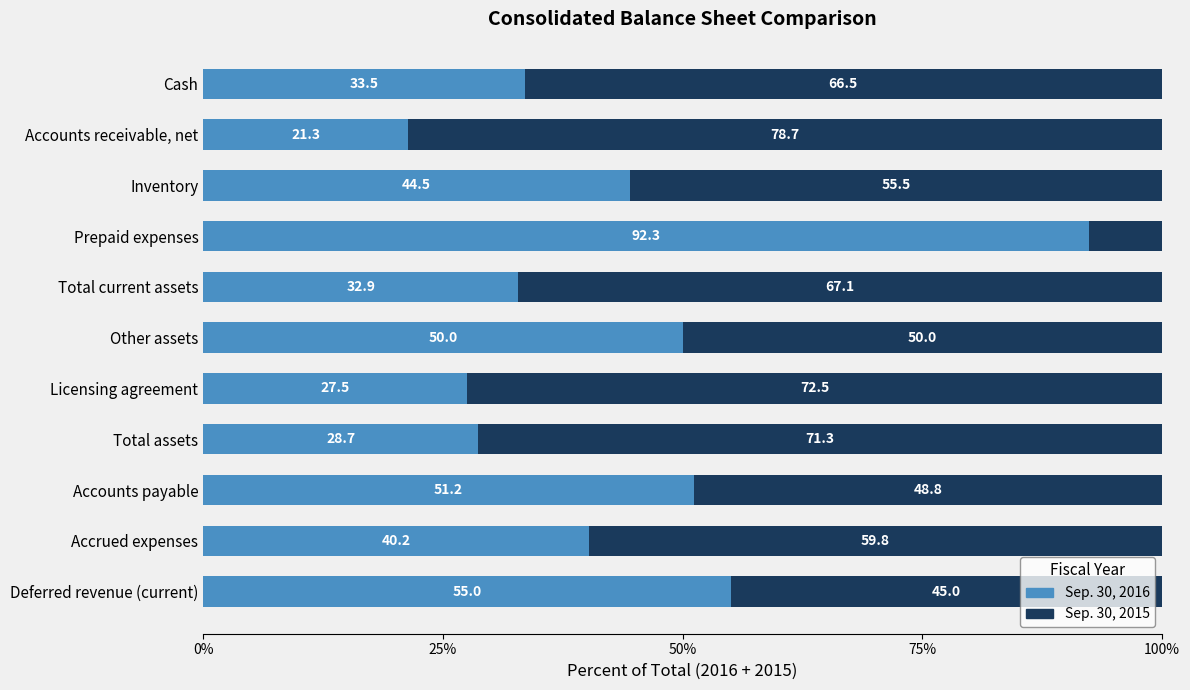

What is the total value across all series at Total current assets?

100.0